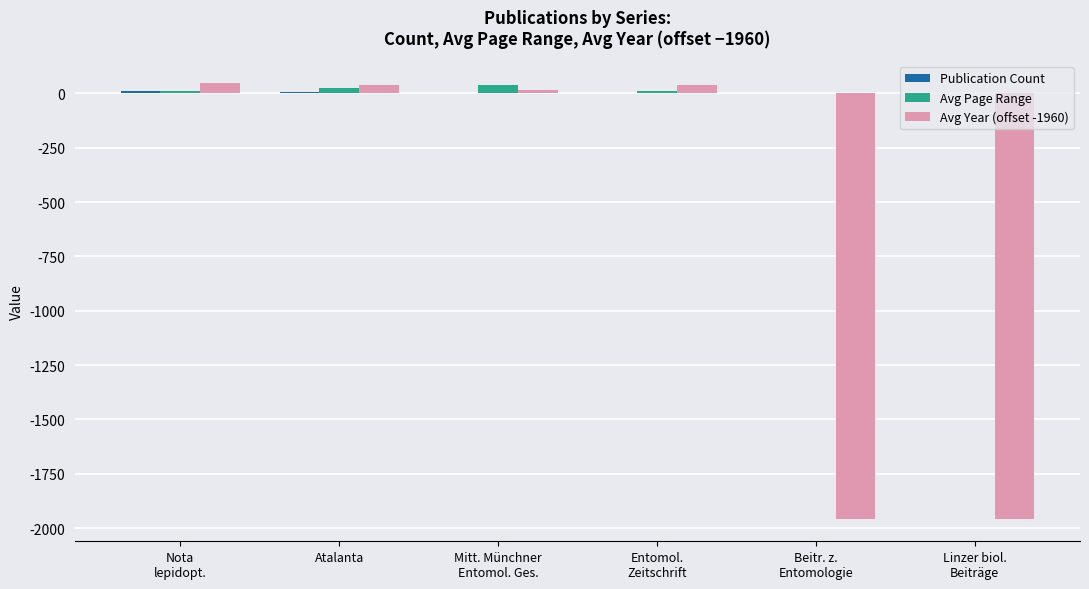

Which has a higher value, Linzer biol.
Beiträge or Nota
lepidopt.?

Nota
lepidopt.